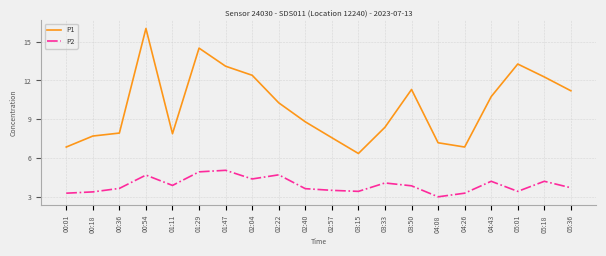

Which series has the widest spread of values?

P1